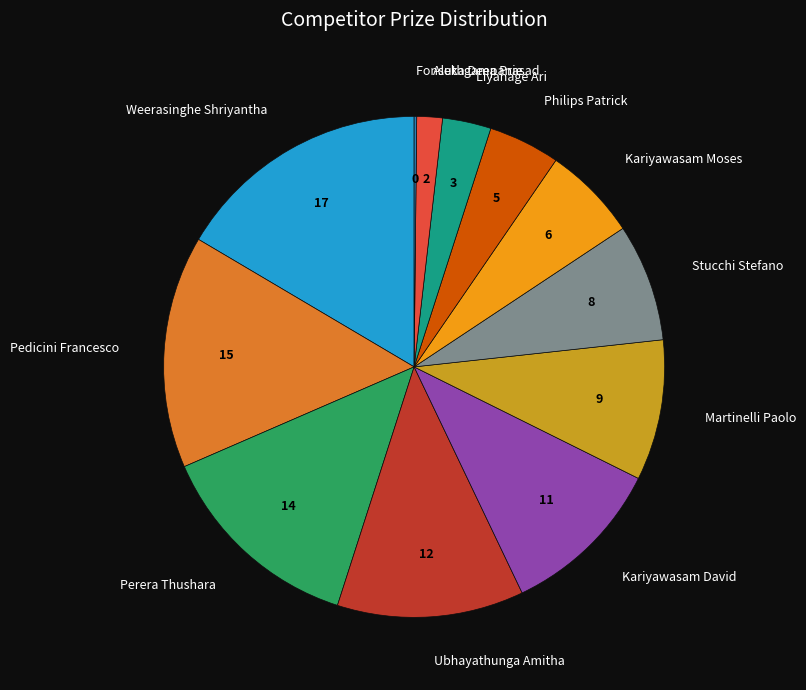

Is there a majority slice in this chart?

No